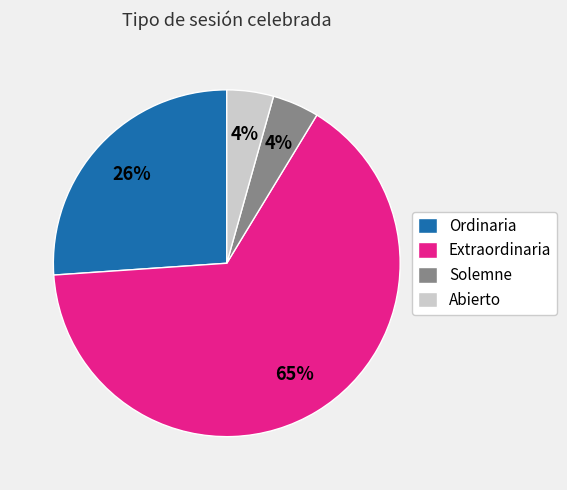

To the nearest percent, what percentage of the pie is Ordinaria?

26%